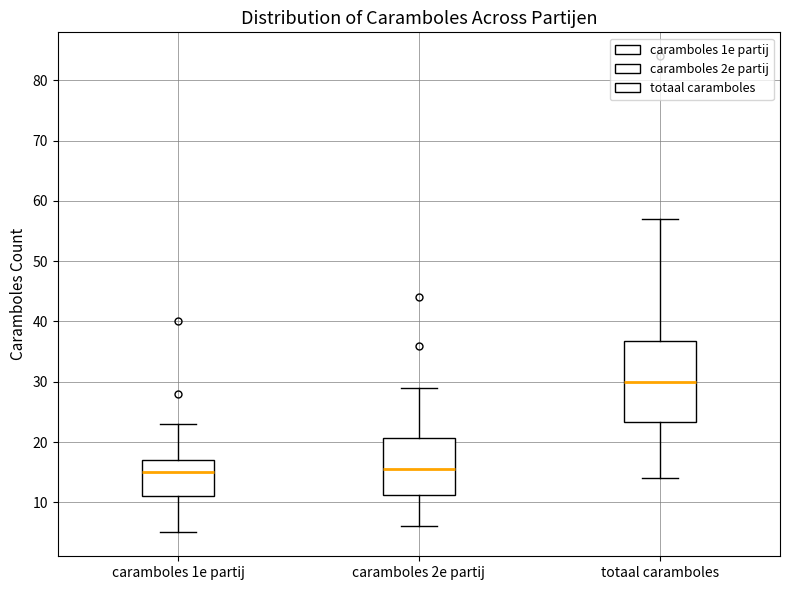

Where is the upper edge of the box for caramboles 2e partij on the y-axis? The values are not printed on the chart, so give them approximately, as read against the axis.

21